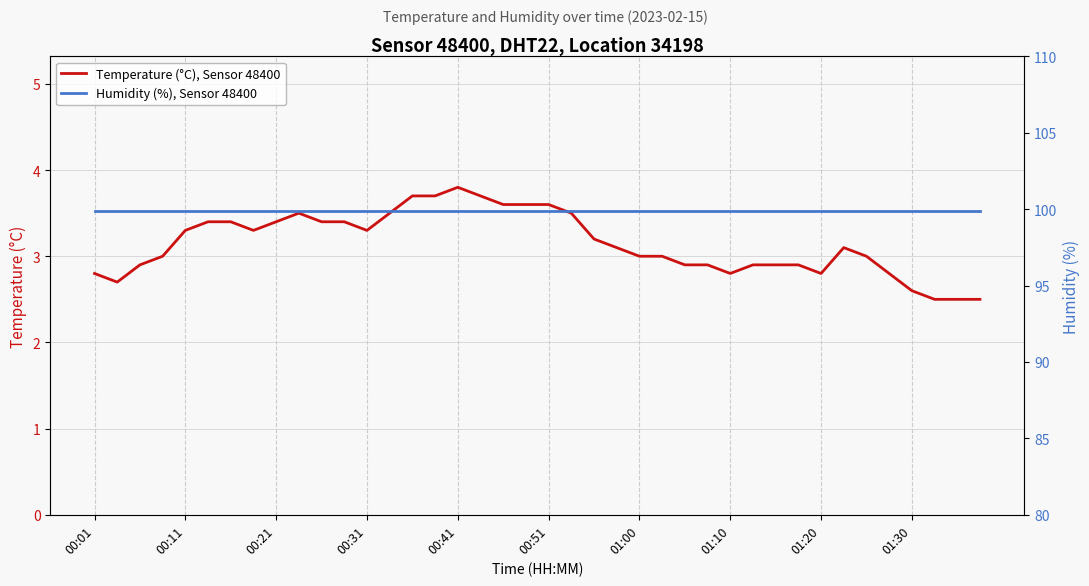

Which series has the largest total across all categories?

Humidity (%), Sensor 48400